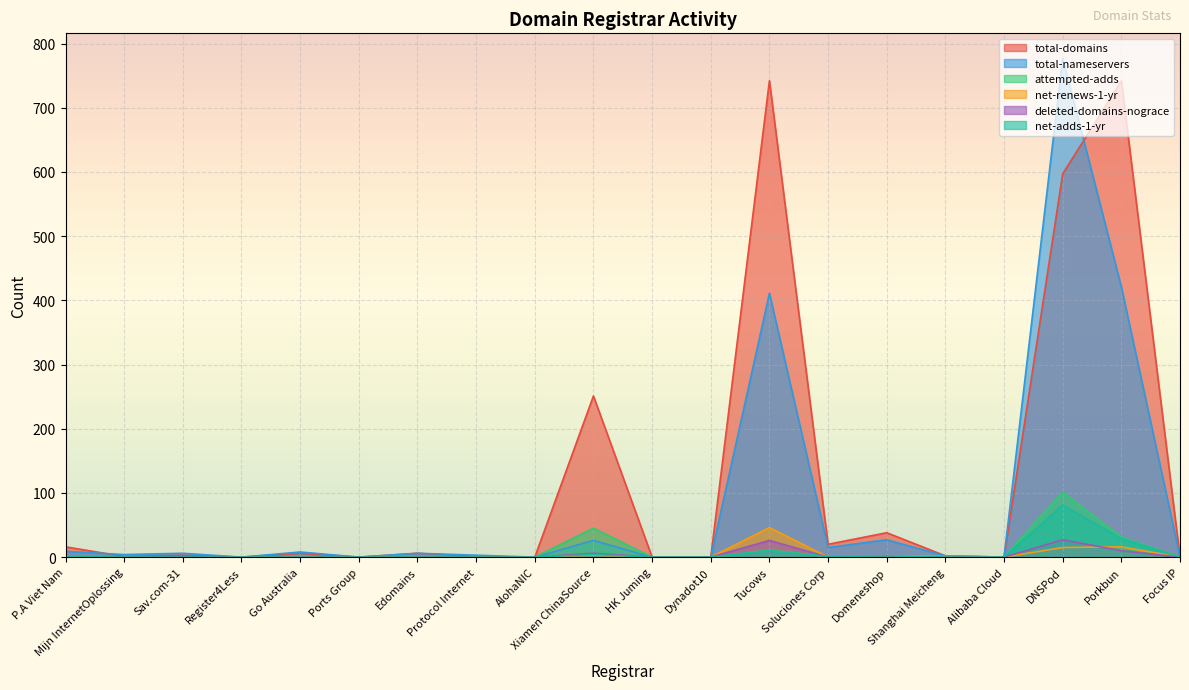

How many data points does each series have?

20